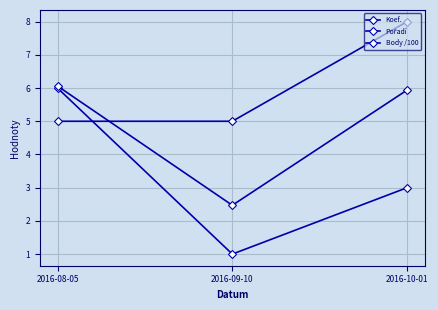

Is it true that Koef. equals 0.6 at 2016-09-10?

False